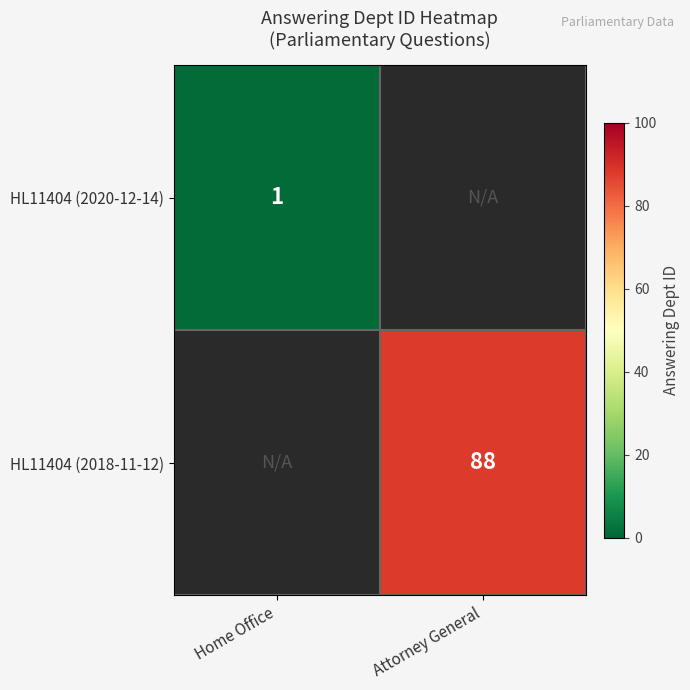

The value of HL11404 (2018-11-12) at Attorney General is 27. True or false?

False